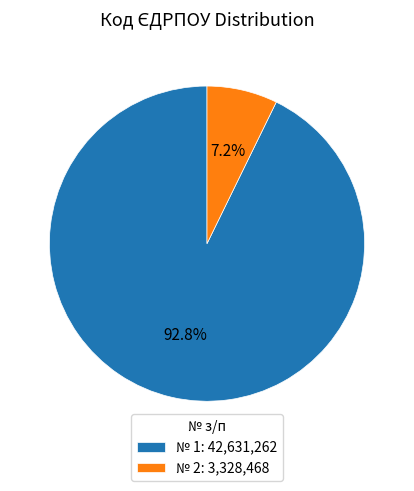

Is № 2: 3,328,468 the majority of the pie?

No